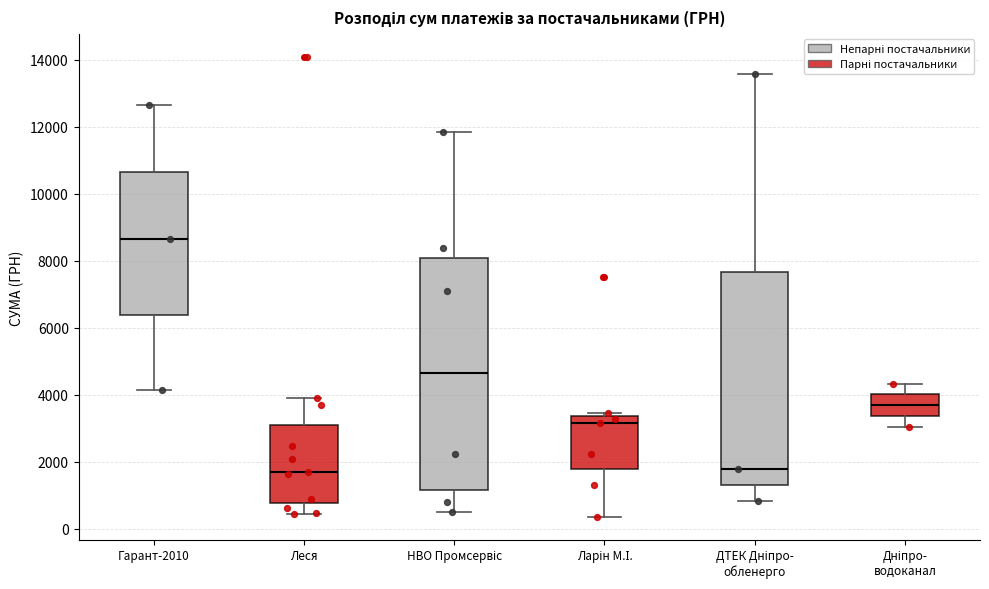

Where does the median line of the box for Ларін М.І. sit on the y-axis? The values are not printed on the chart, so give them approximately, as read against the axis.

3200